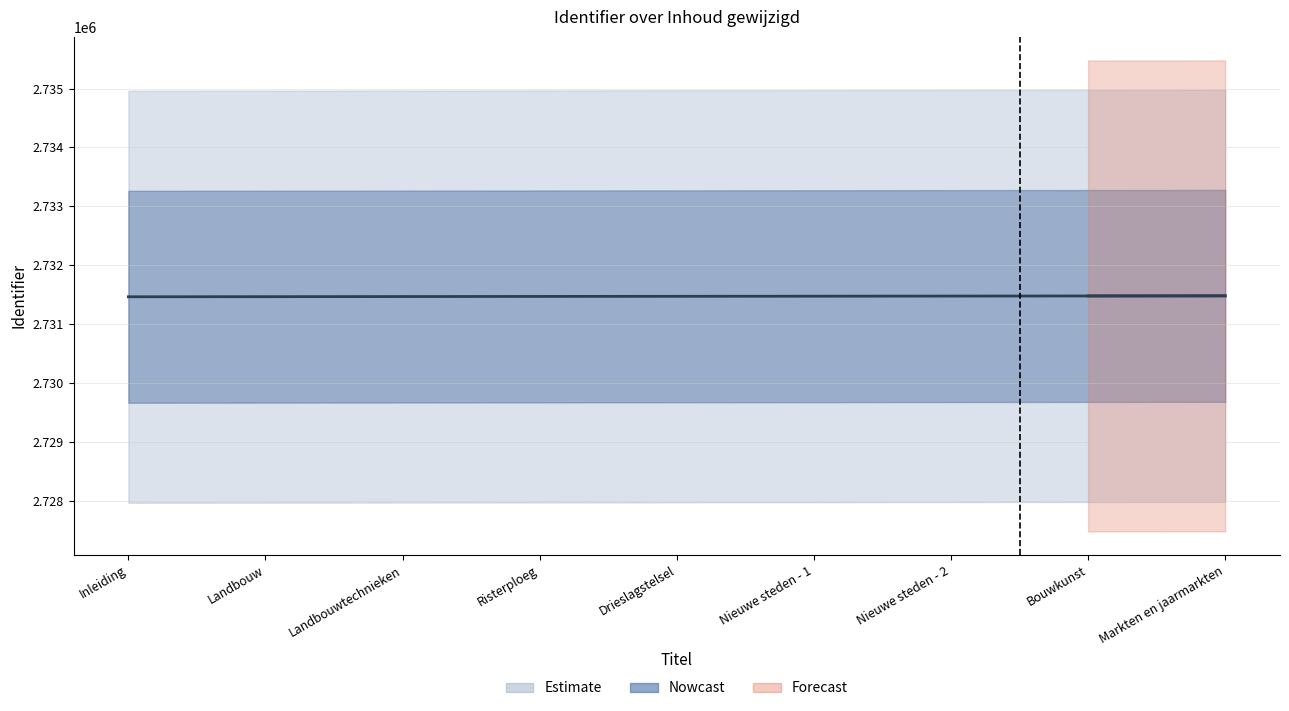

Is this an area chart (filled region under the line)?

No